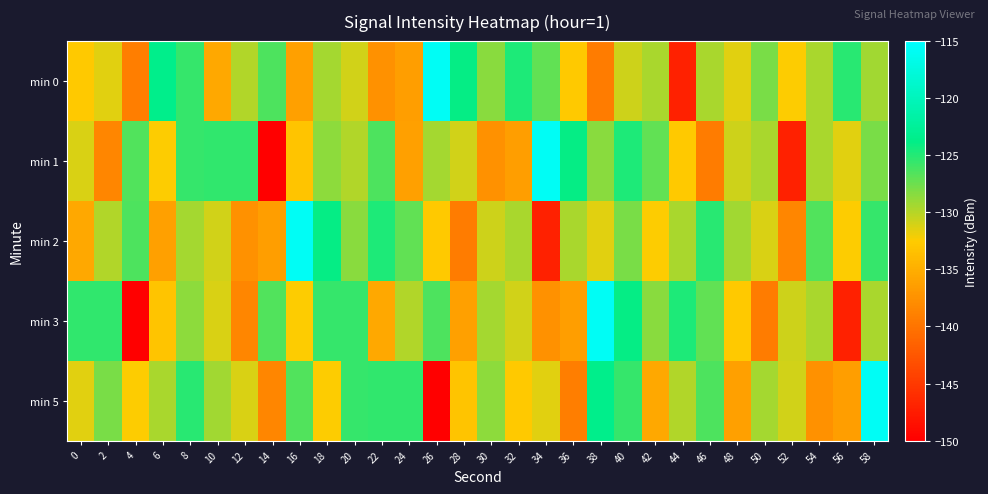

Between 40 and 52, which is larger?

40